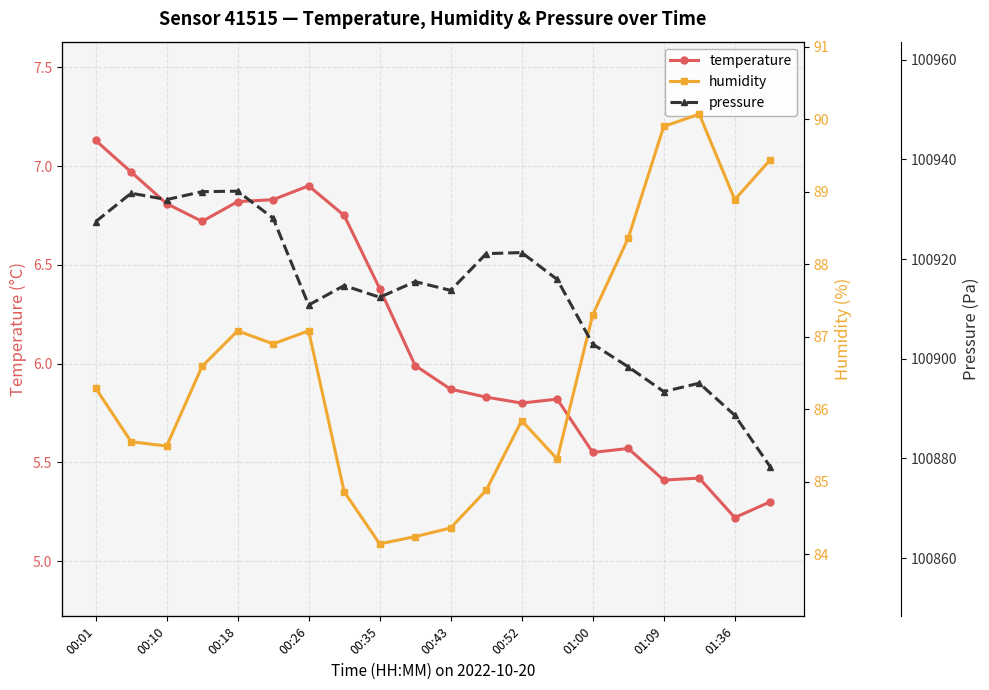

What is the value of the temperature point at the 19th from the left?

5.2